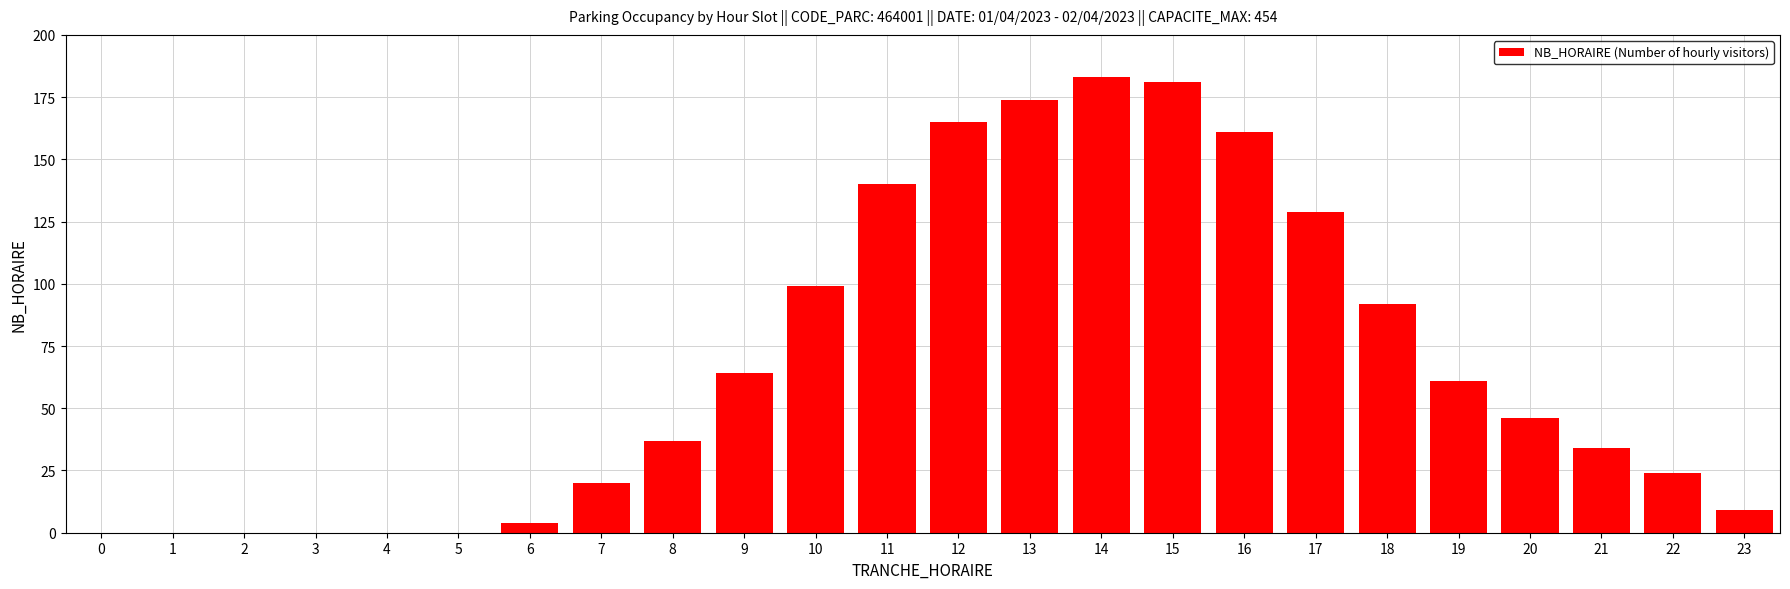

Reading left to right, list all the values displayed in this chart.

0=0	1=0	2=0	3=0	4=0	5=0	6=4	7=20	8=37	9=64	10=99	11=140	12=165	13=174	14=183	15=181	16=161	17=129	18=92	19=61	20=46	21=34	22=24	23=9